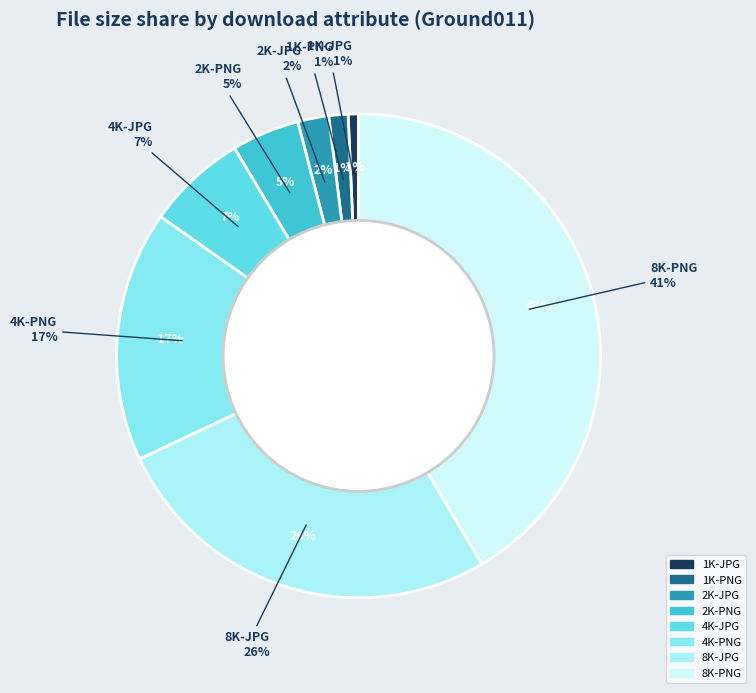

Count the number of slices in the pie.

8